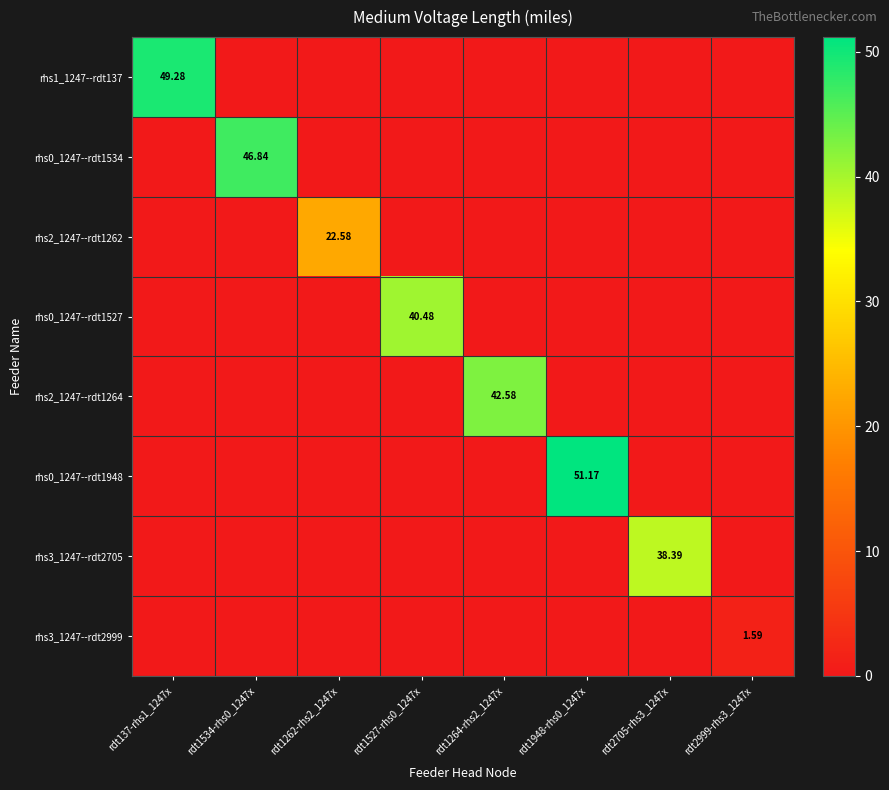

Which label corresponds to the largest value in the chart?

rdt1948-rhs0_1247x